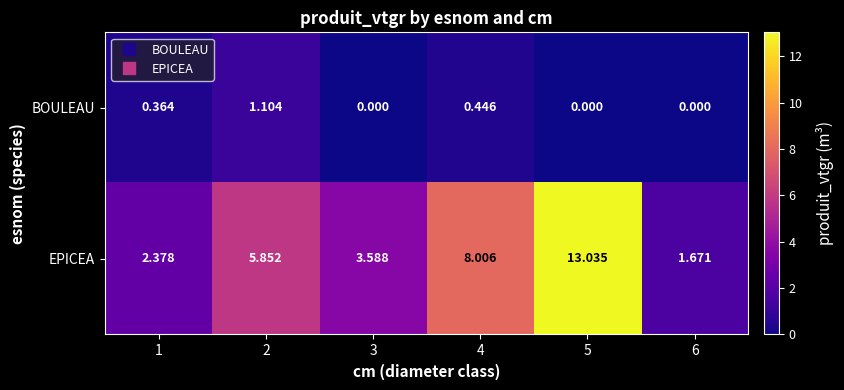

Rank the series by their average value, from highest to lowest.

EPICEA, BOULEAU